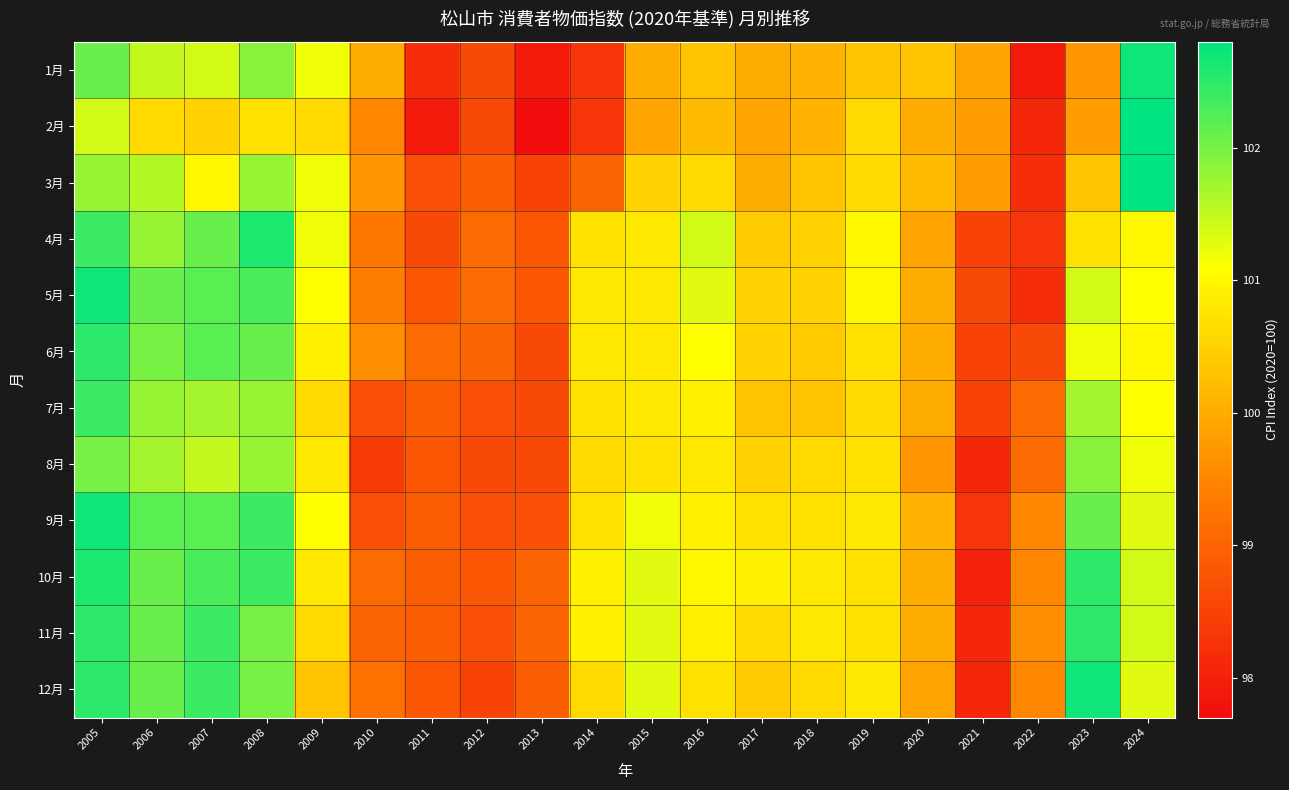

What is the minimum value shown in the chart?

97.7